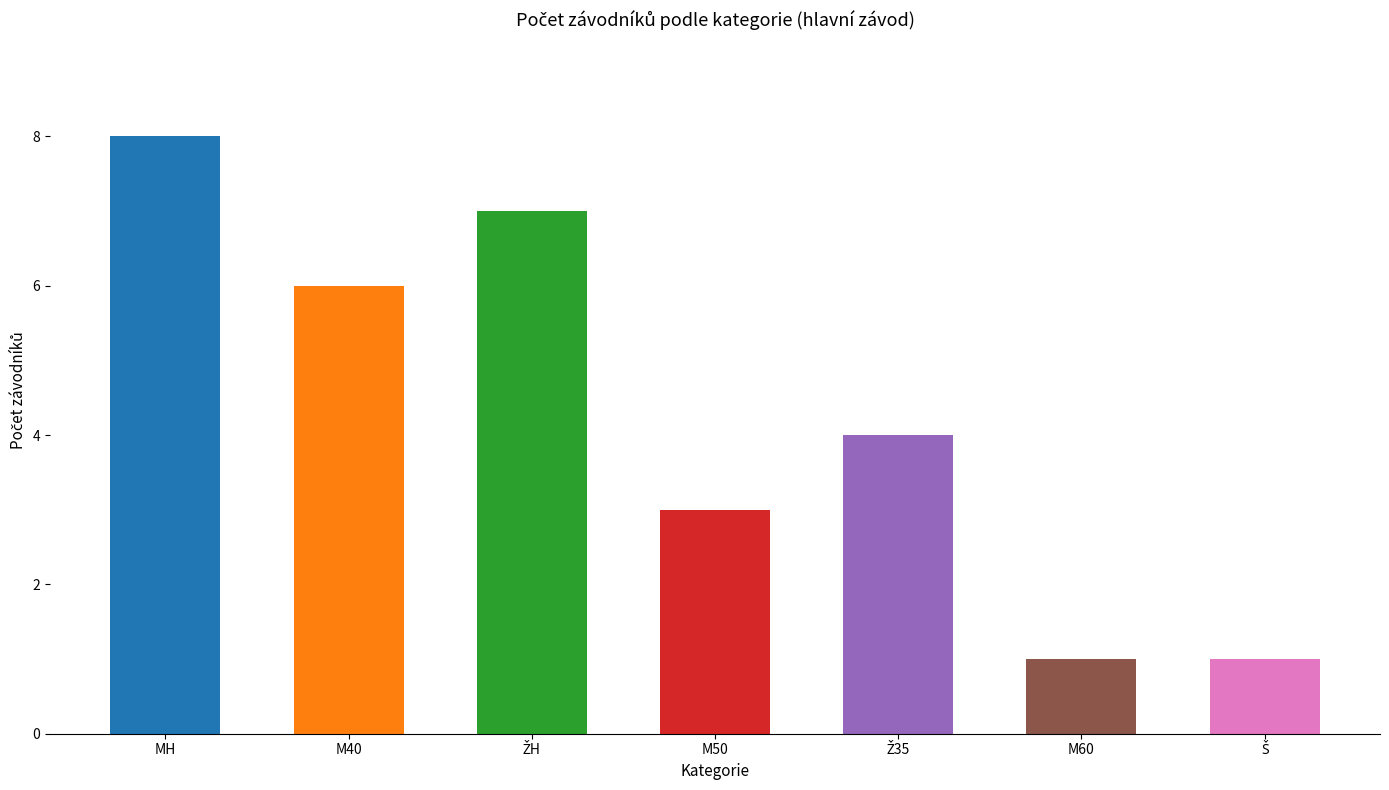

How many bars are there in total?

7